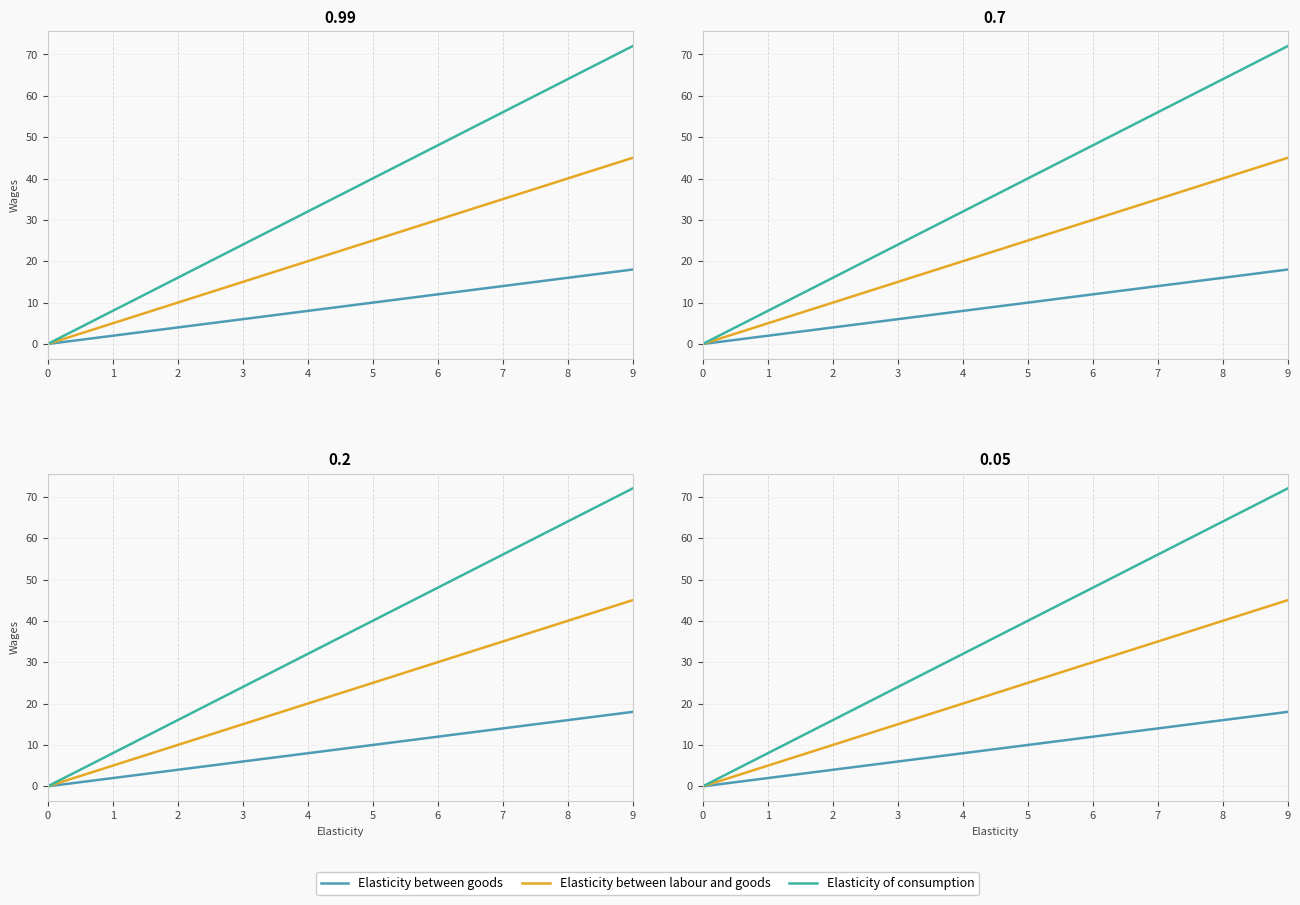

Reading right to left, list all the values displayed in this chart.

Elasticity between goods: 18	16	14	12	10	8	6	4	2	0
Elasticity between labour and goods: 45	40	35	30	25	20	15	10	5	0
Elasticity of consumption: 72	64	56	48	40	32	24	16	8	0